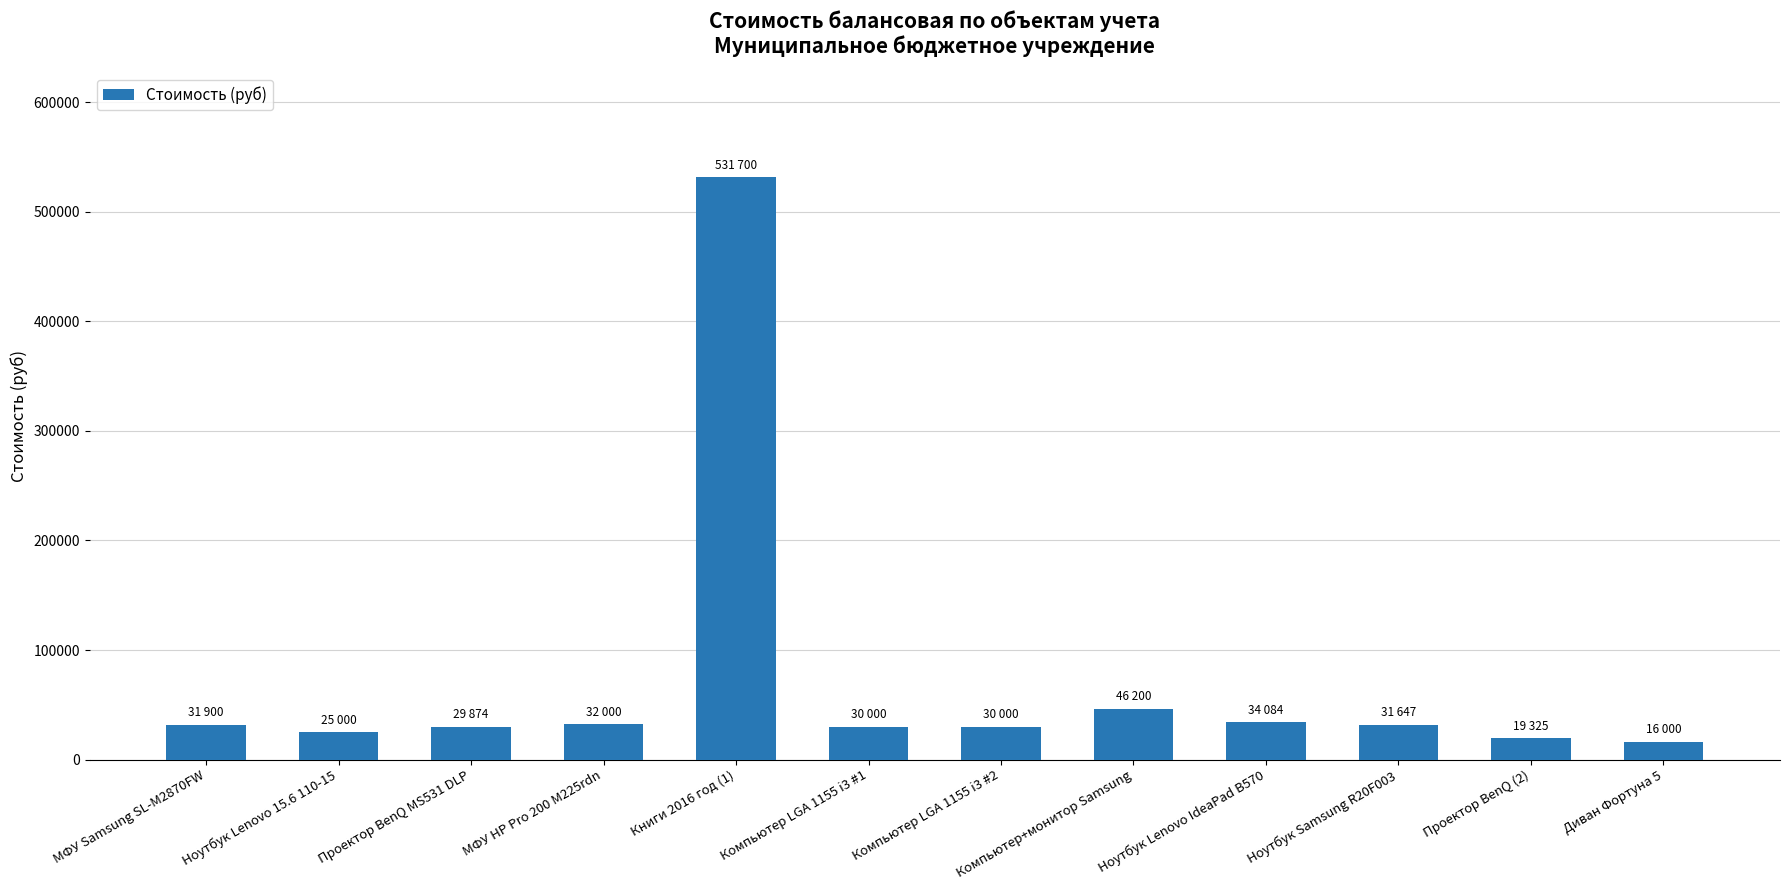

What is the approximate value at МФУ Samsung SL-M2870FW, to the nearest 100?

31900